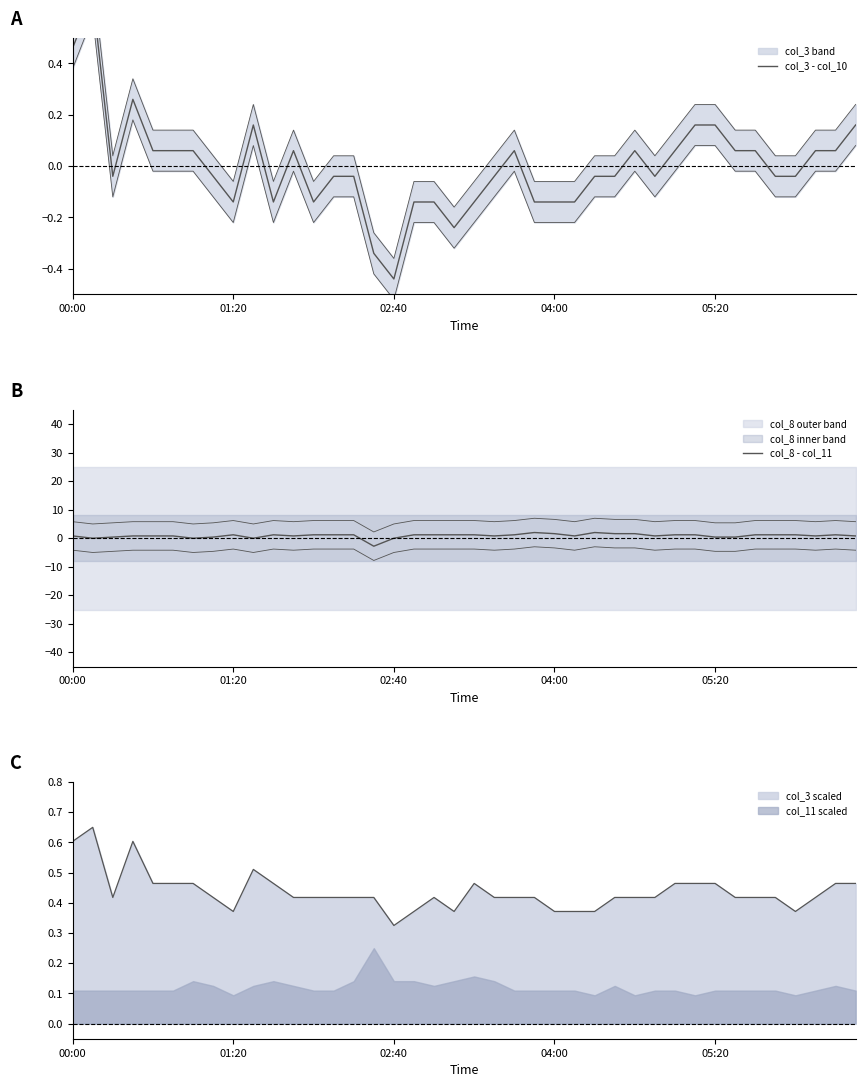

What is the average value of the col_8 - col_11 series?

0.9